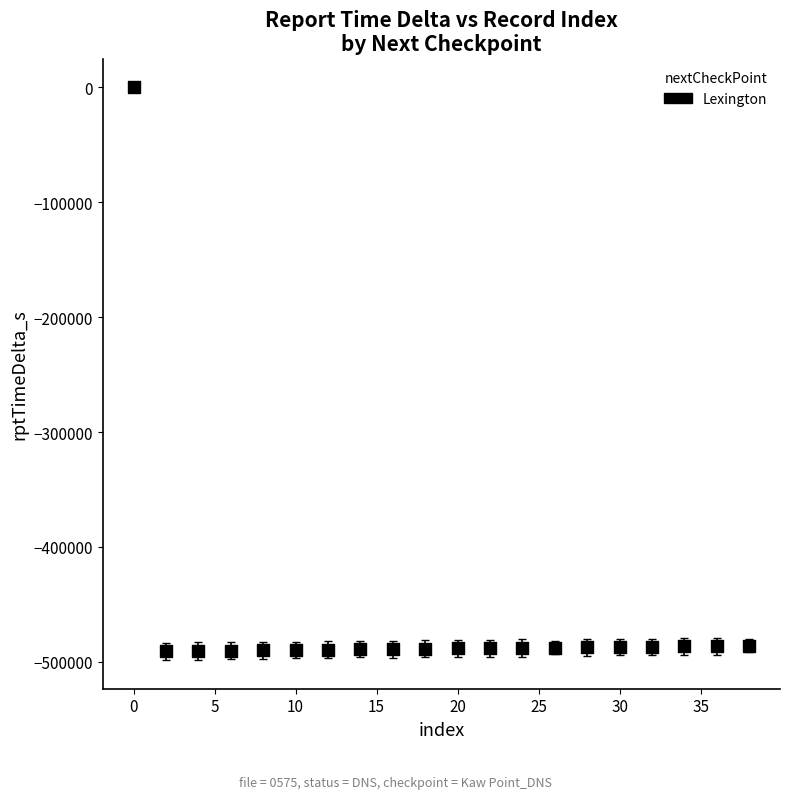

What is the range of Y values (max minus min)?

490924